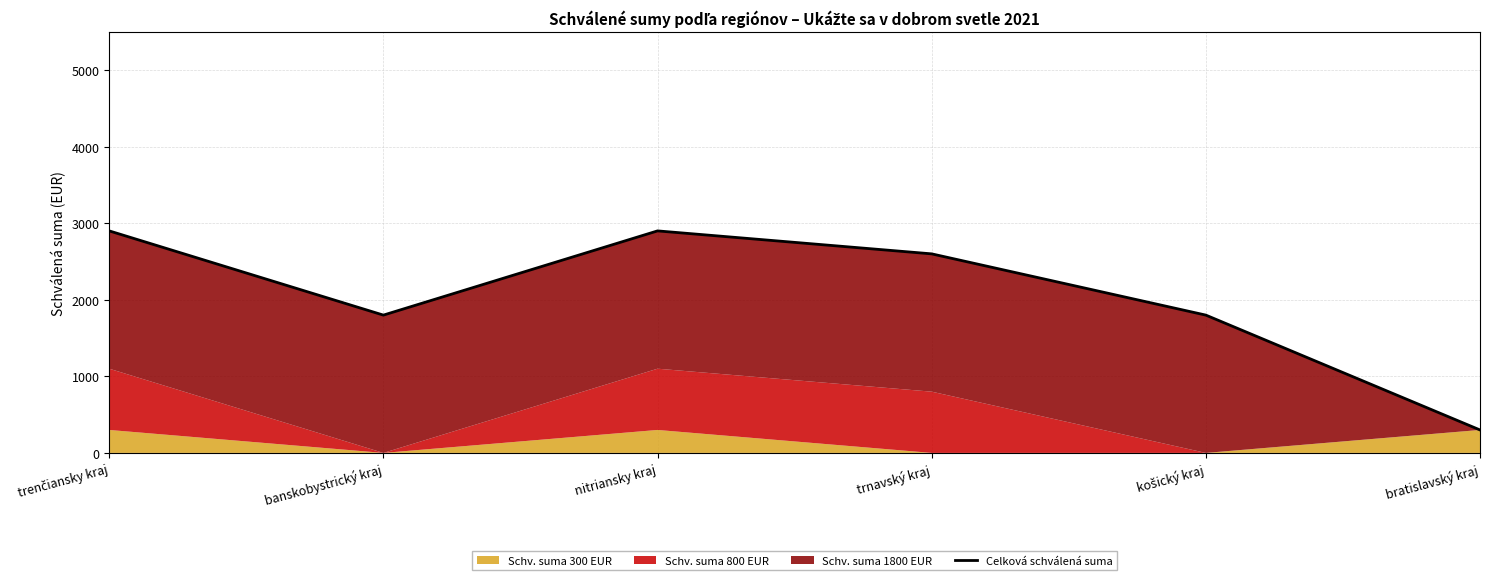

Between trnavský kraj and trenčiansky kraj, which is larger?

trenčiansky kraj